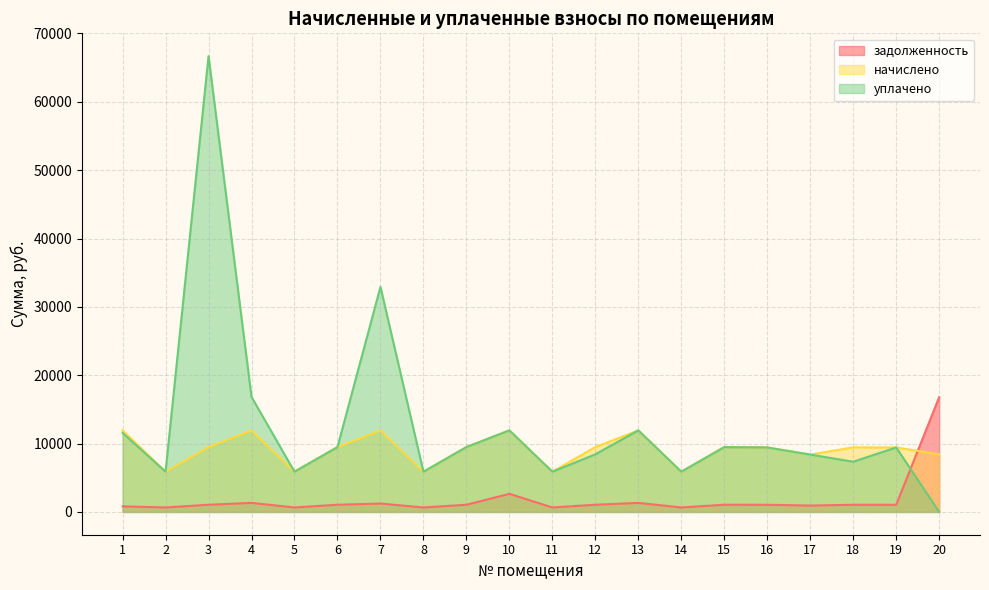

How many intersections are there between уплачено and задолженность?

1